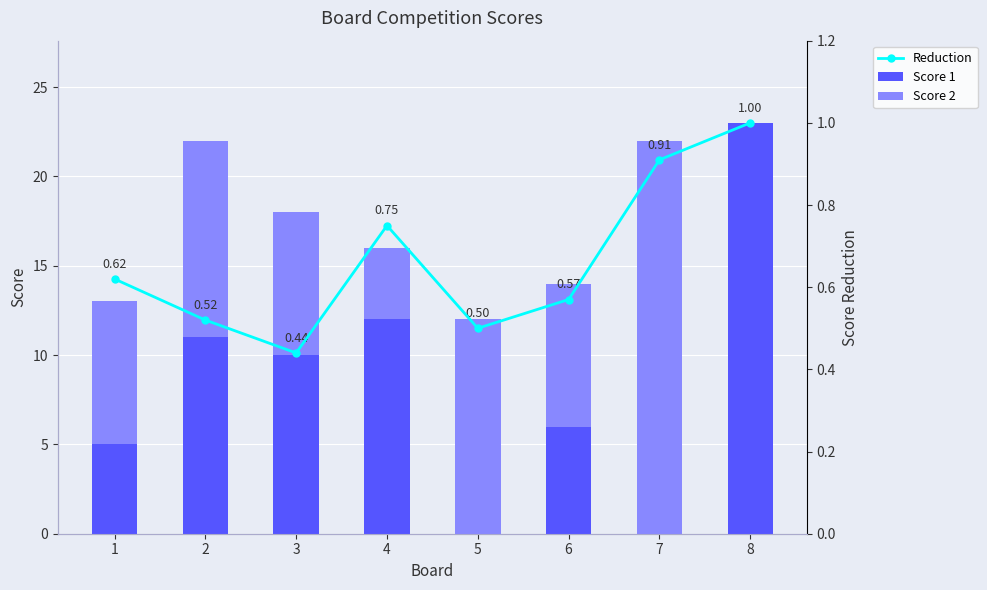

Does the chart contain any negative values?

No